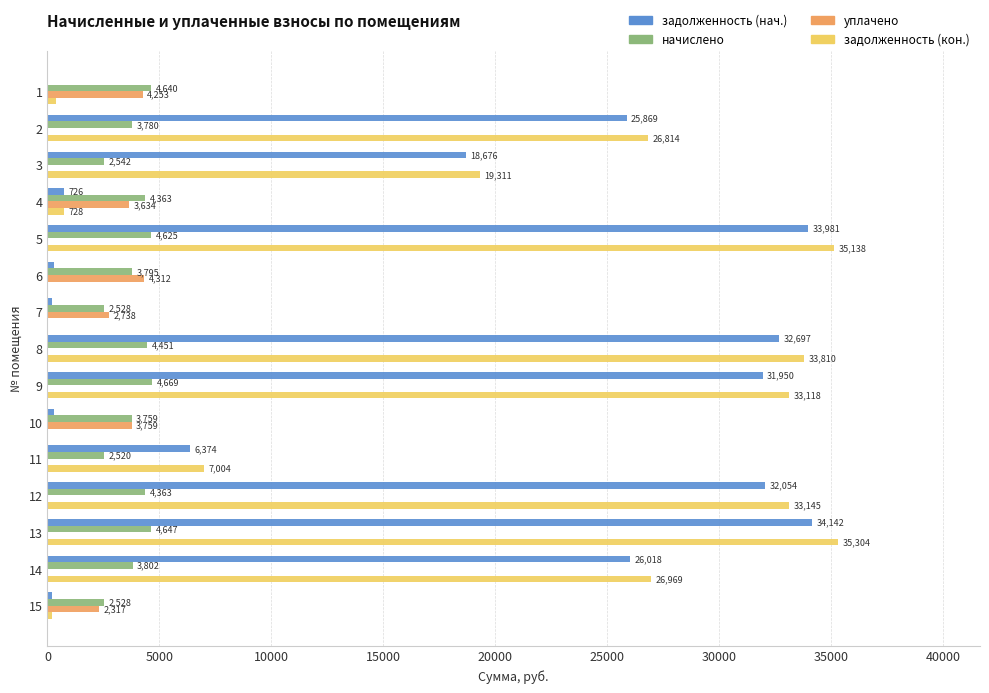

At which label is начислено closest to 3594?

10